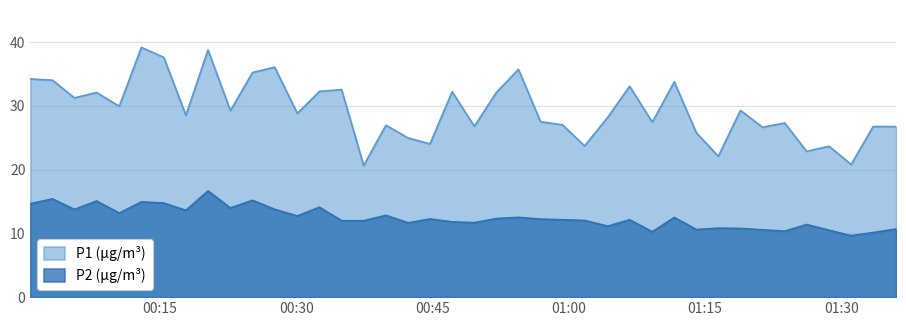

What are all the series names shown in the legend?

P1 (µg/m³), P2 (µg/m³)